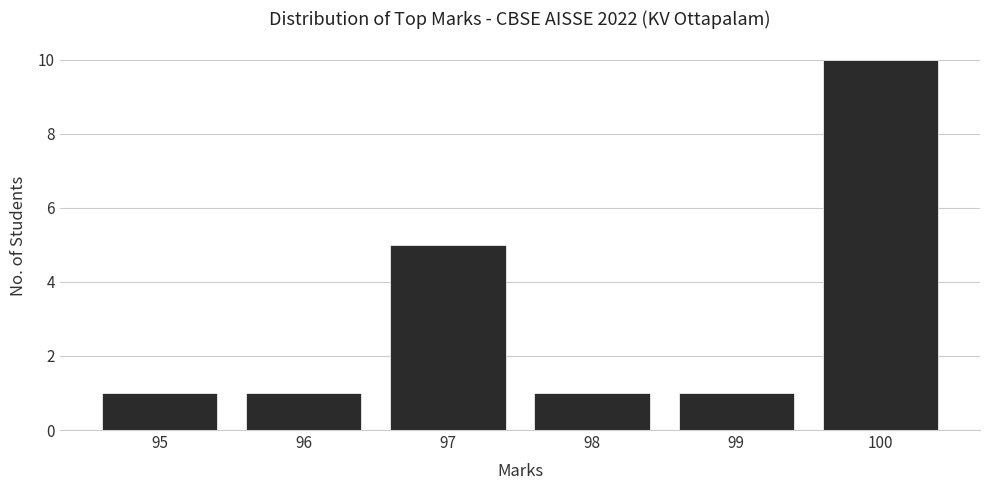

Reading left to right, list every bar in this chart as the range it spans on the x-axis followed by its height. The values are not printed on the chart, so give them approximately, as read against the axis.

94.5 to 95.5: 1
95.5 to 96.5: 1
96.5 to 97.5: 5
97.5 to 98.5: 1
98.5 to 99.5: 1
99.5 to 100.5: 10